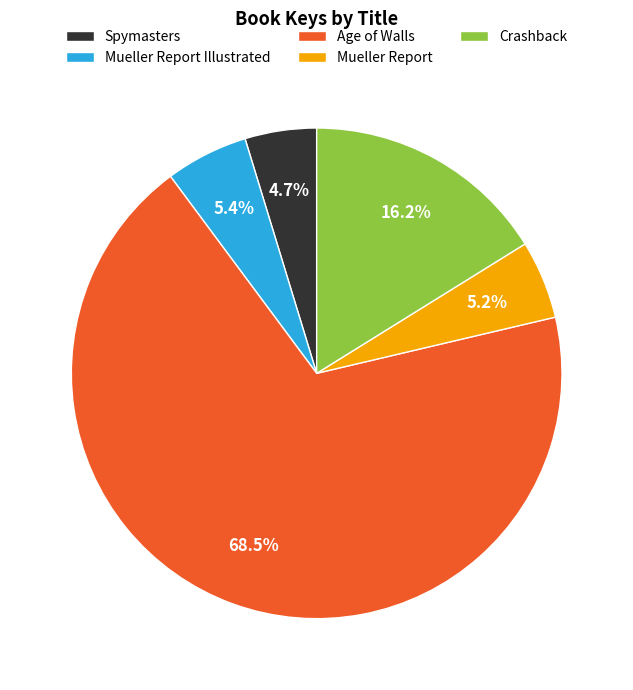

Which category accounts for the majority?

Age of Walls